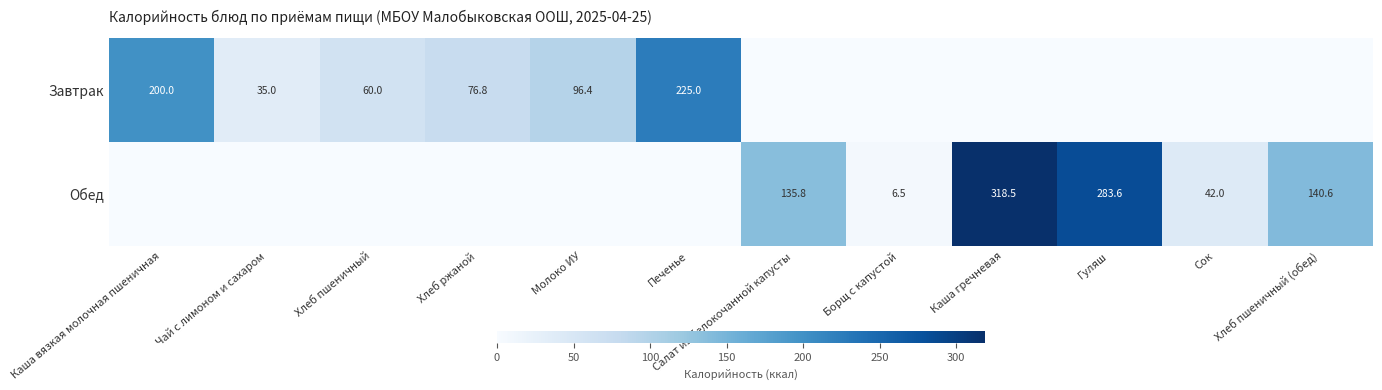

True or false: Завтрак has a value of 200.0 at Каша вязкая молочная пшеничная.

True